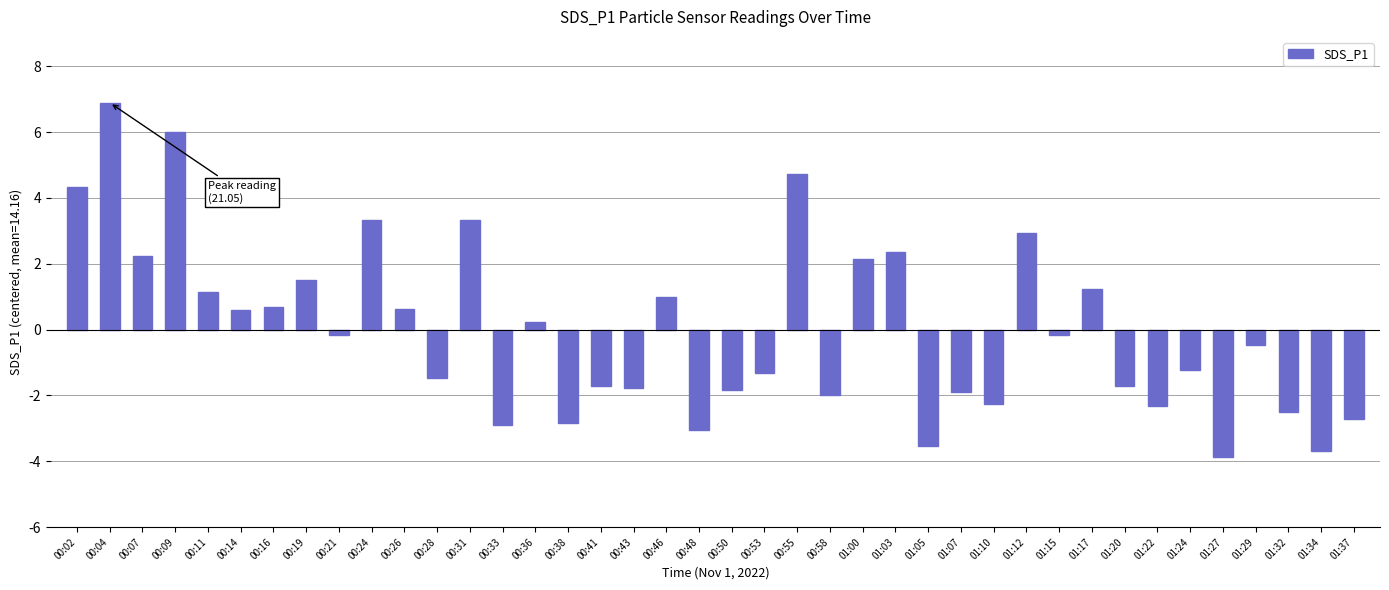

Where is the data nearest to the value 1?

00:46